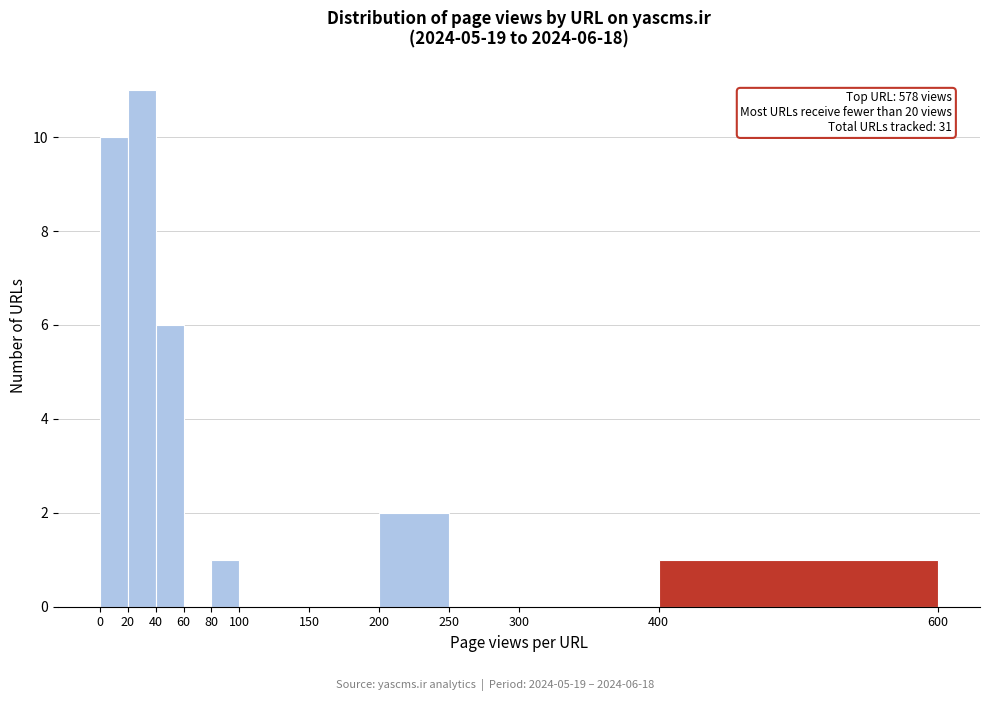

Over which range of the x-axis is the bar tallest?

20 to 40